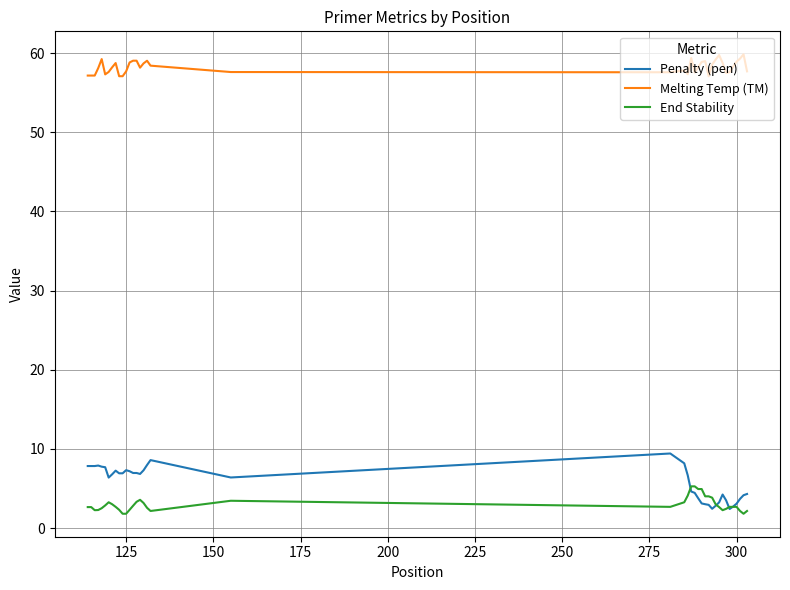

Which series has the largest range (max minus min)?

Penalty (pen)